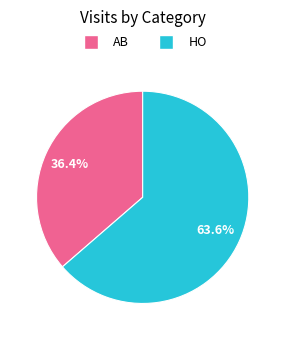

To the nearest percent, what is the combined percentage of AB and HO?

100%